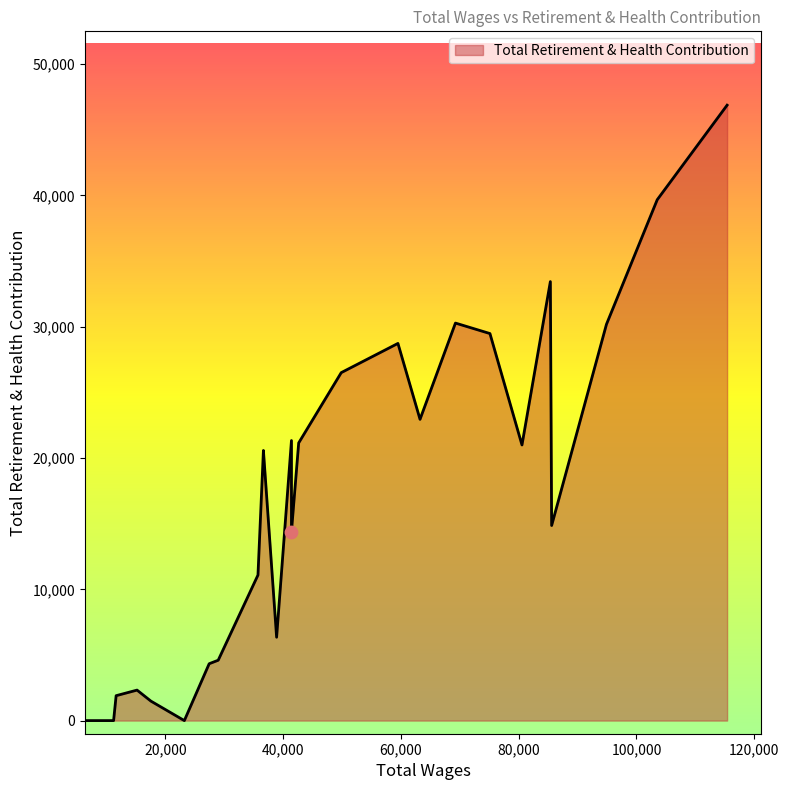

What is the change in value from 75117.0 to 11638.0?

-27586